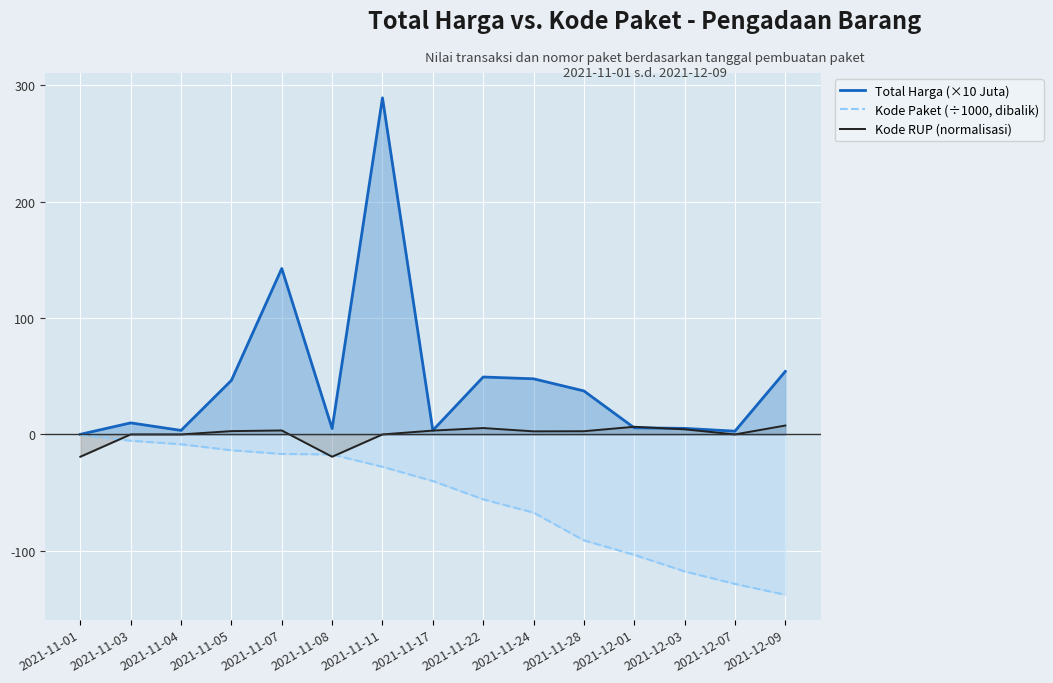

What is the label of the 13th point from the left?

2021-12-03